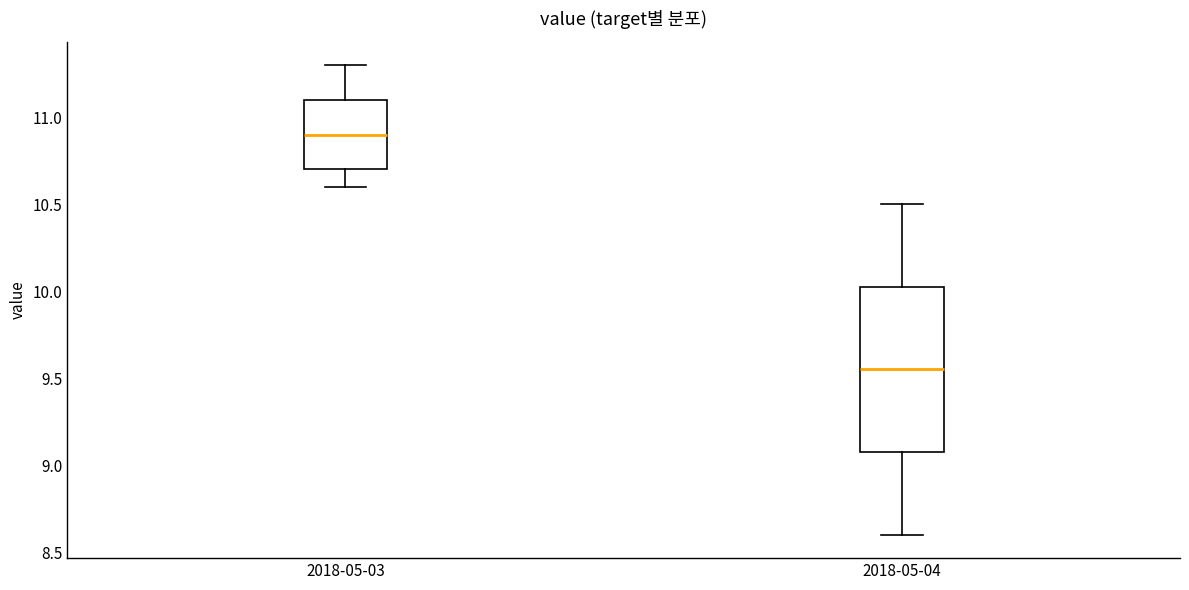

Comparing the boxes themselves (not the whiskers), which one is the tallest?

2018-05-04